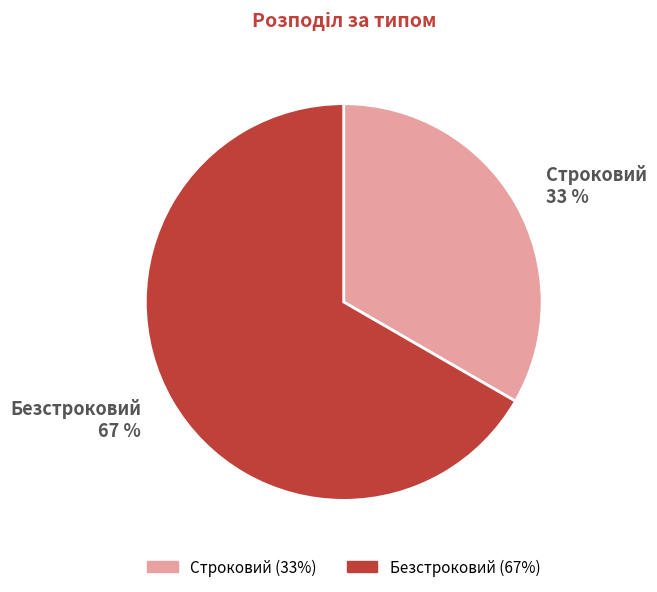

Count the number of slices in the pie.

2